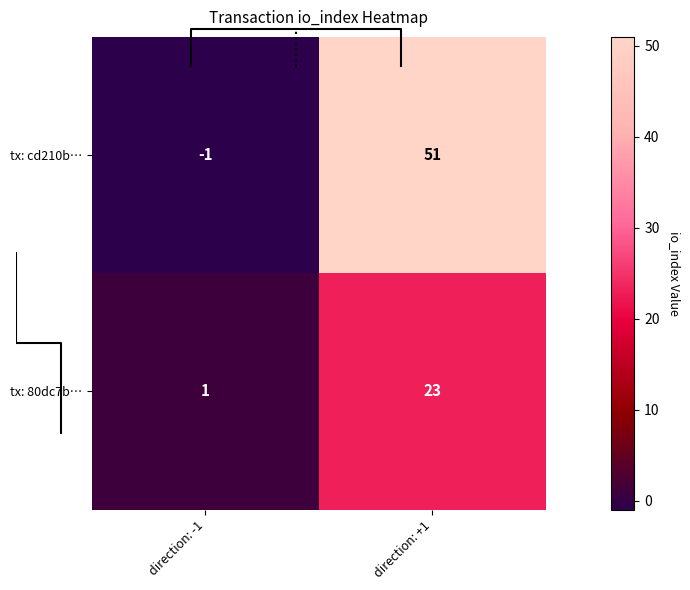

At which category does the chart reach its peak across all series?

direction: +1